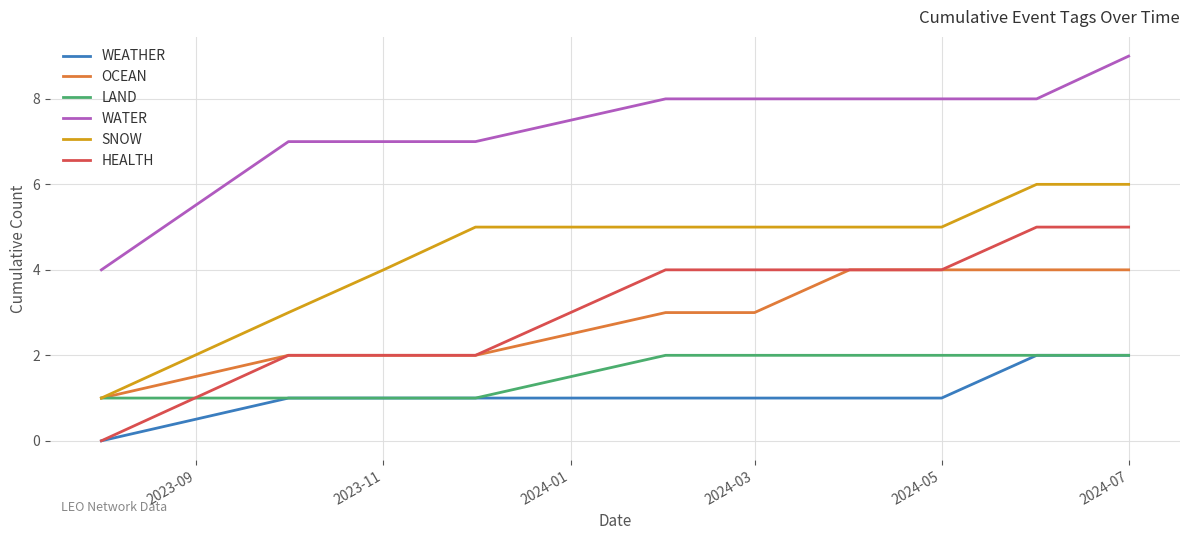

True or false: HEALTH and WATER cross at least once.

False